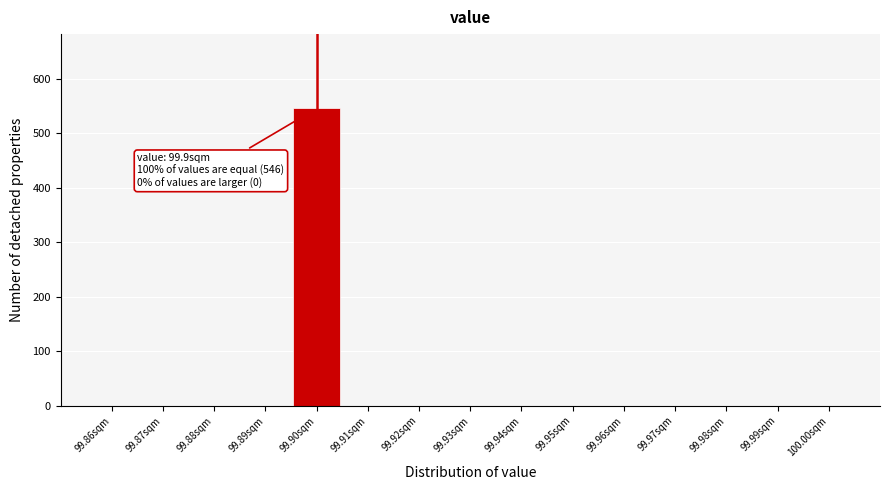

Which range on the x-axis has the tallest bar?

99.895 to 99.905